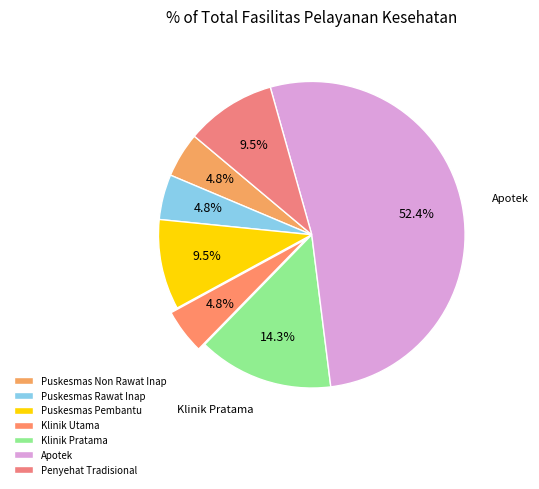

How much of the chart is everything except Puskesmas Non Rawat Inap?

95.2%